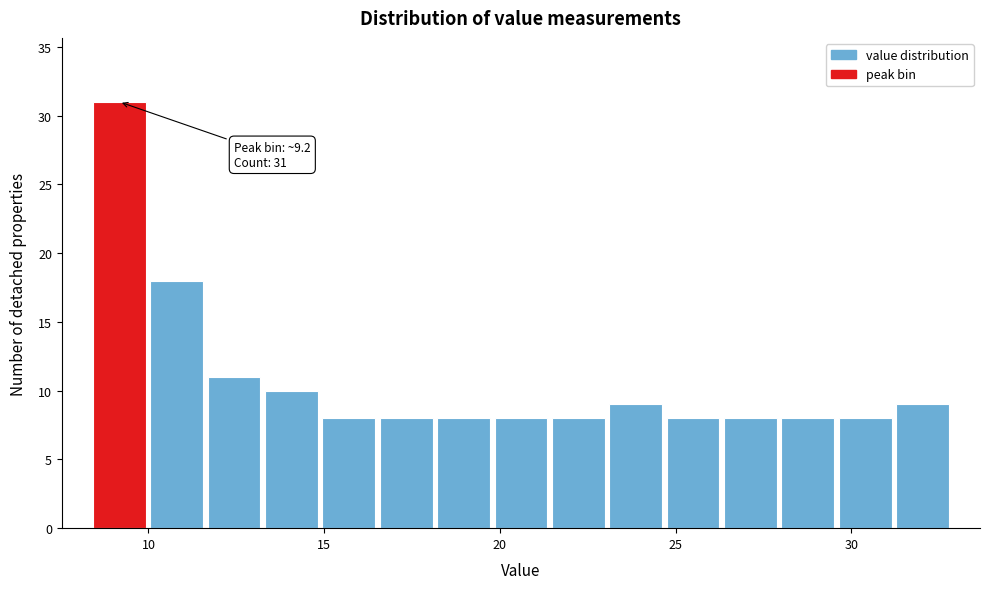

Read against the x-axis, roughly where is the centre of the tallest bar?

9.0